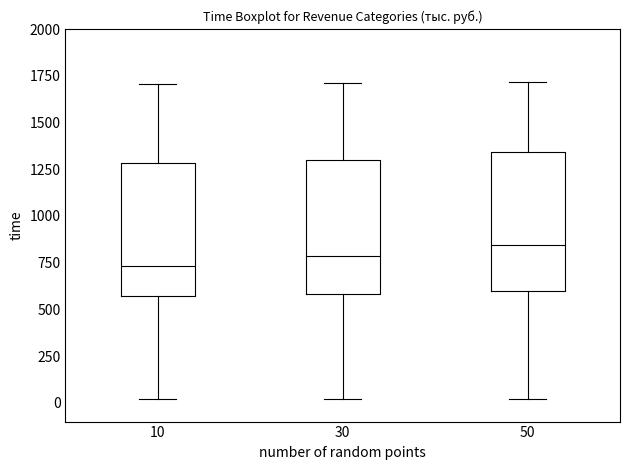

Where is the upper edge of the box at x = 50 on the y-axis? The values are not printed on the chart, so give them approximately, as read against the axis.

1350